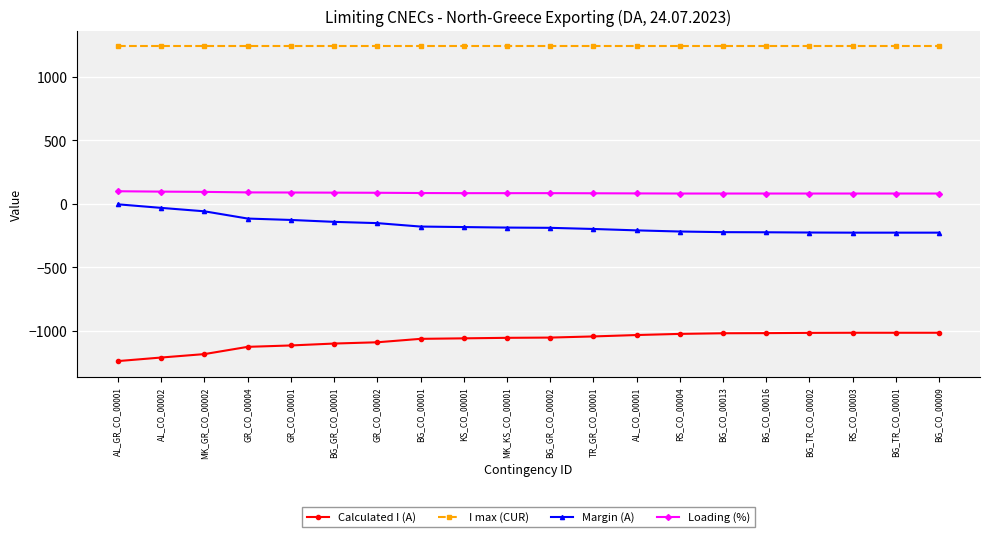

List the series in order of their peak value, highest first.

I max (CUR), Loading (%), Margin (A), Calculated I (A)